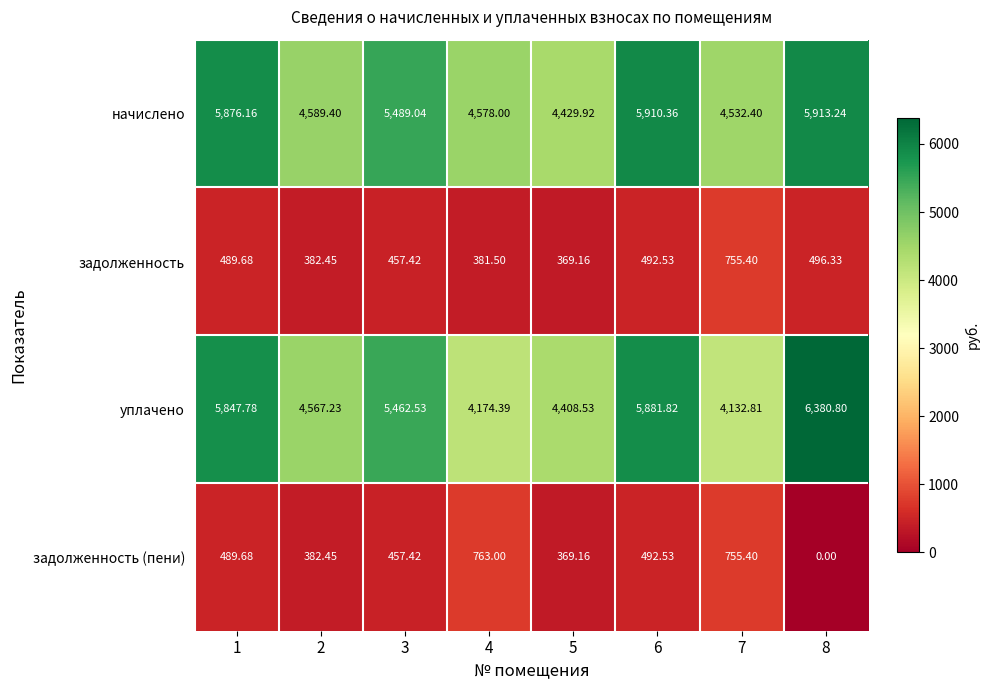

At which category is the sum across all series the highest?

8